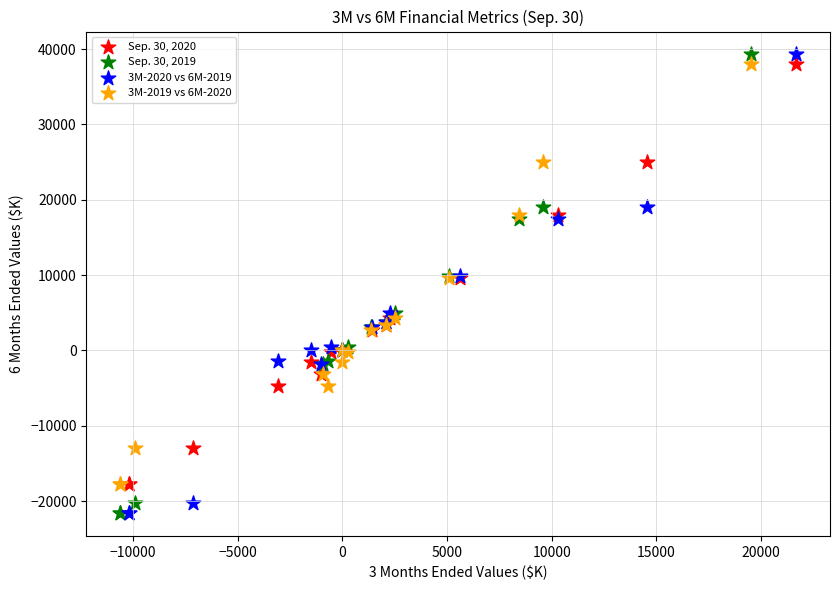

What are all the series names shown in the legend?

Sep. 30, 2020, Sep. 30, 2019, 3M-2020 vs 6M-2019, 3M-2019 vs 6M-2020